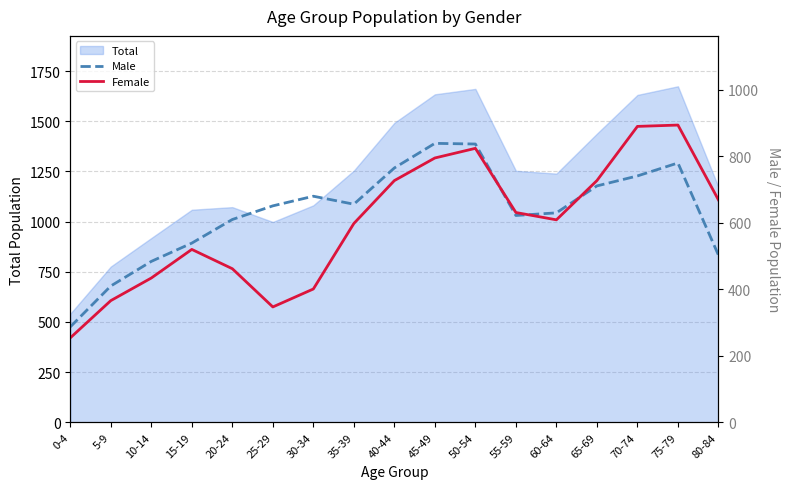

Is the value of Female at 5-9 greater than the value of Male at 5-9?

No